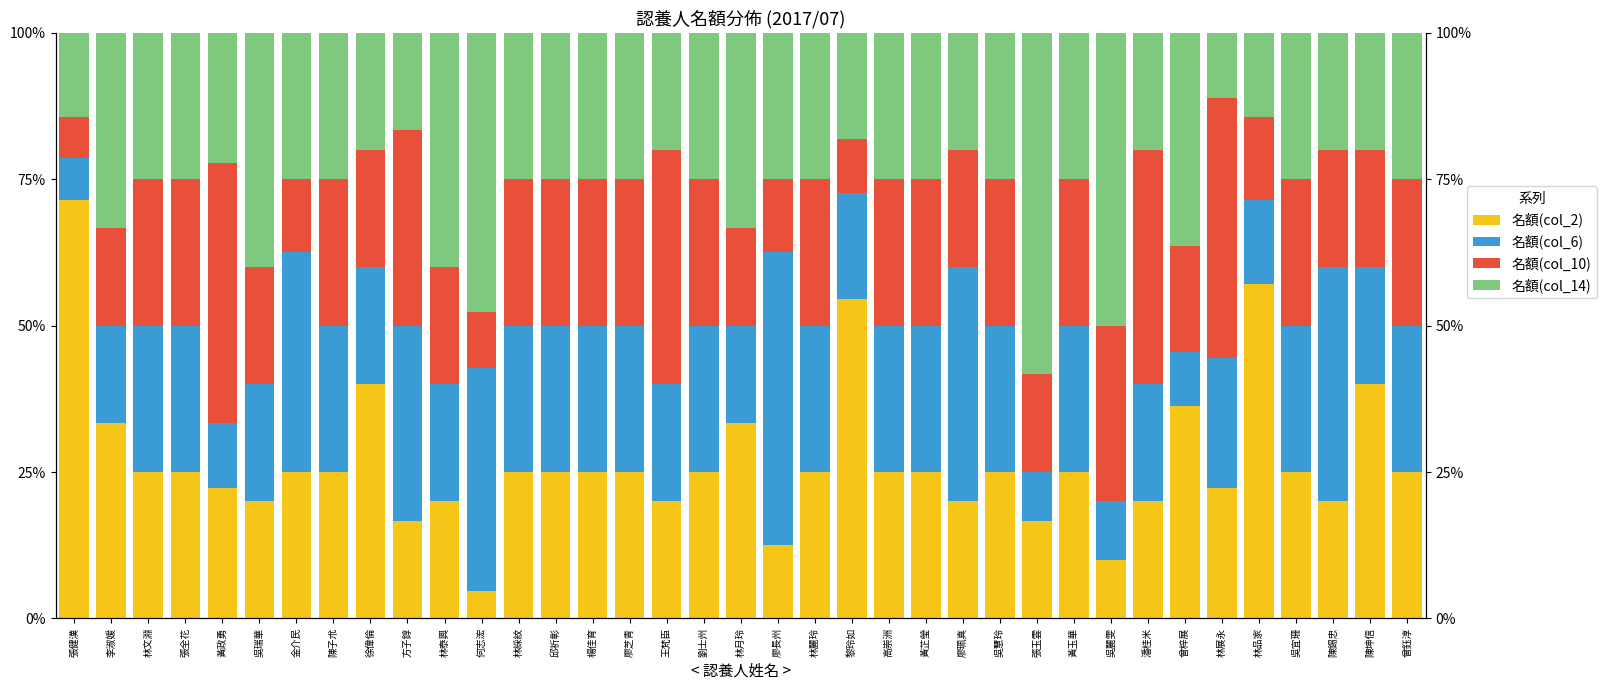

The value of 名額(col_14) at 邱祈彰 is 14.9. True or false?

False